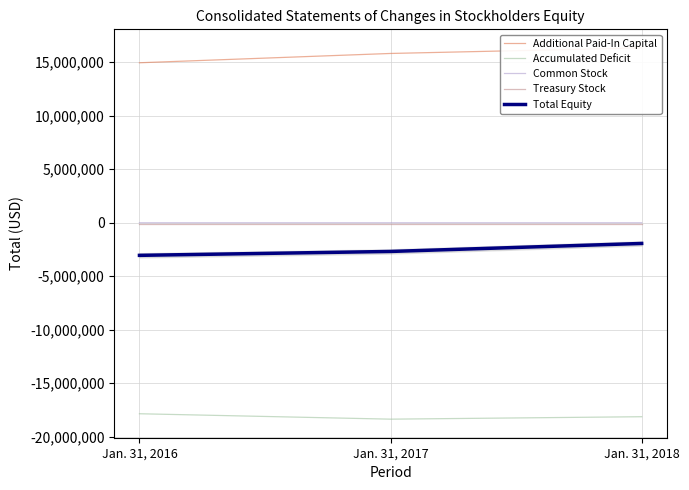

At which label is Accumulated Deficit closest to -18105477?

Jan. 31, 2018